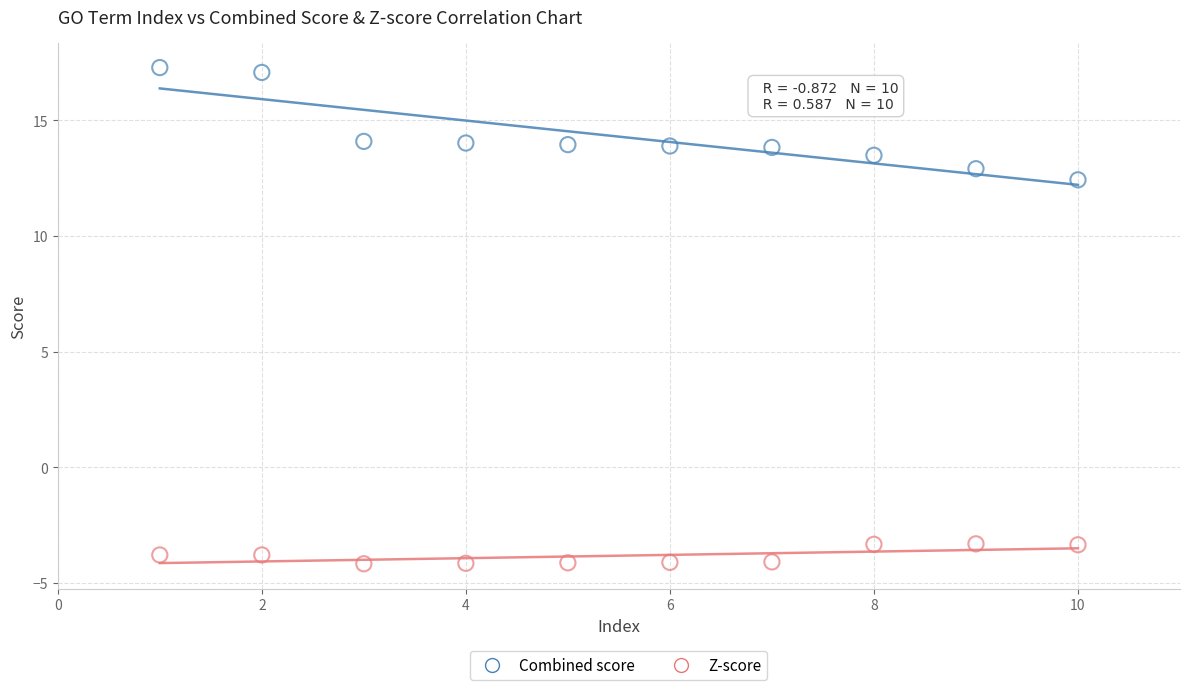

What is the X range (max minus min) for the scatter plot?

9.0